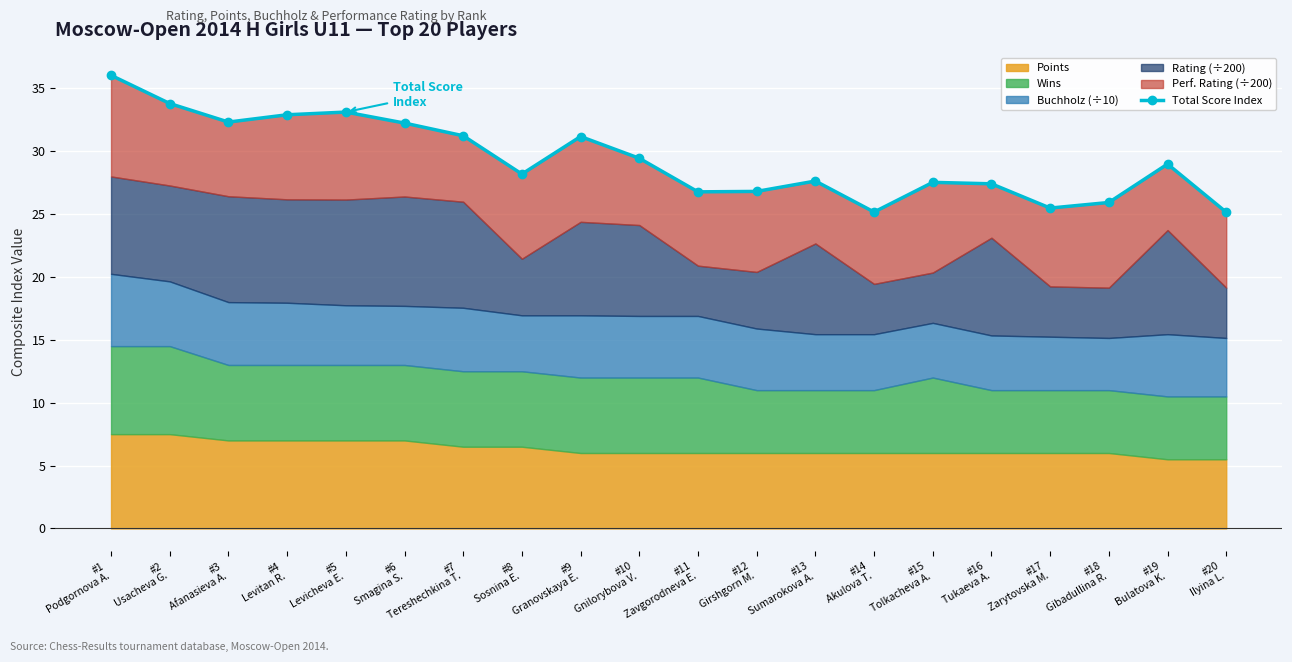

At which label does the data first exceed 28?

#1
Podgornova A.